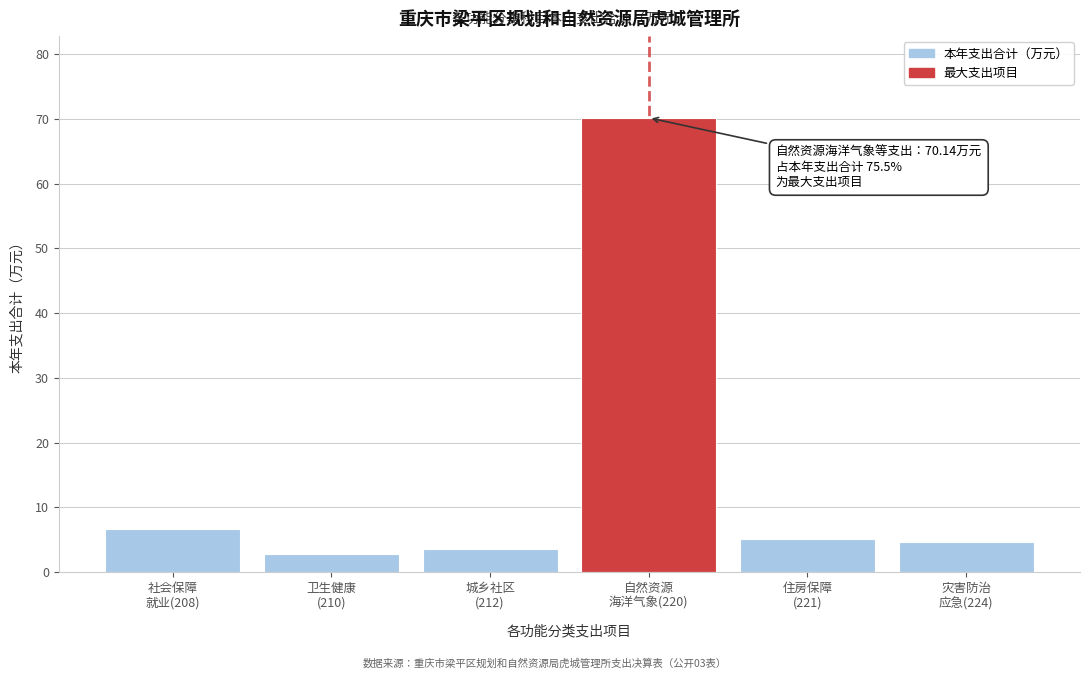

Reading left to right, extract all data points from this chart.

6.7	2.7	3.5	70.1	5.2	4.6